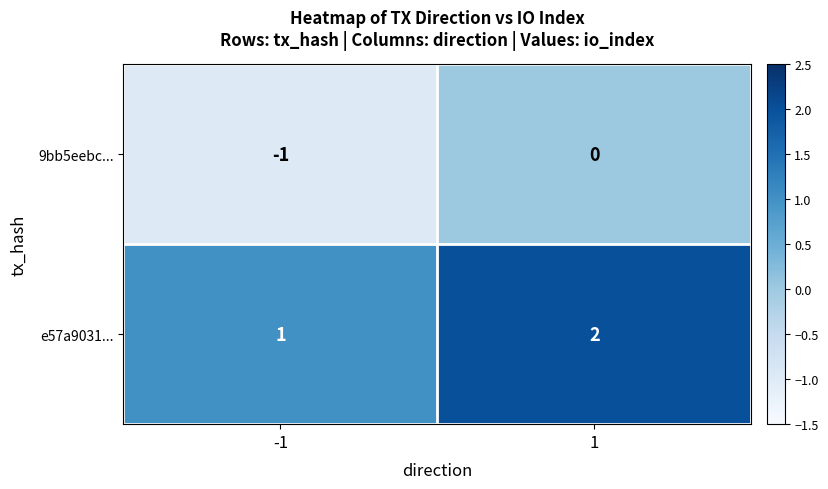

The value of 9bb5eebc... at -1 is -1. True or false?

True